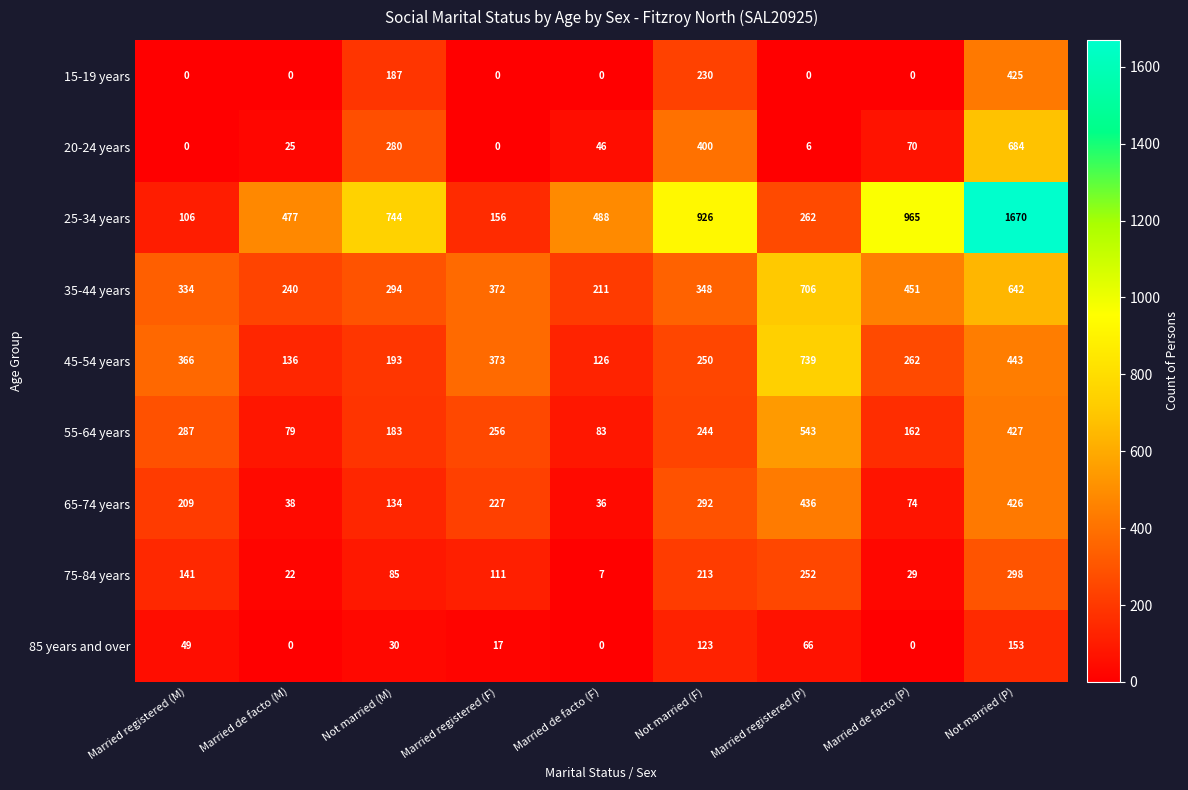

What value does the 35-44 years series have at Not married (M)?

294